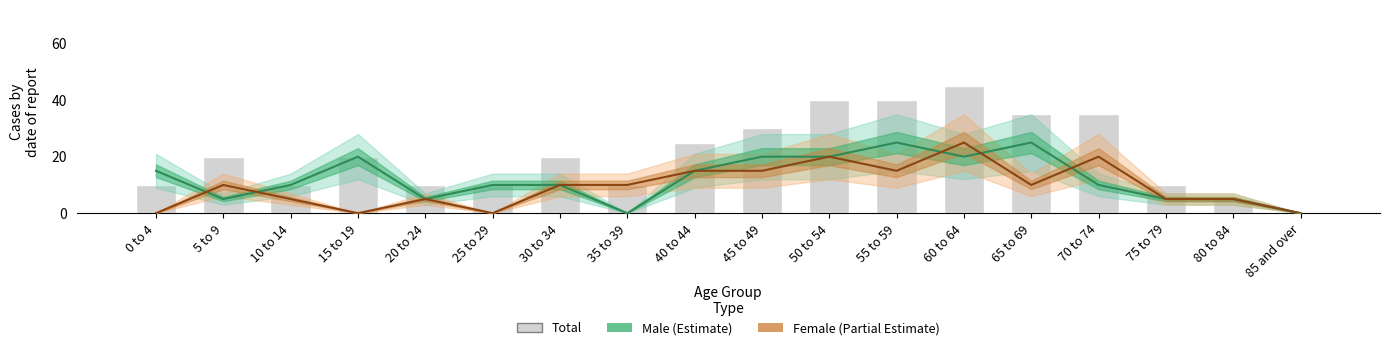

Which label corresponds to the smallest value in the chart?

35 to 39